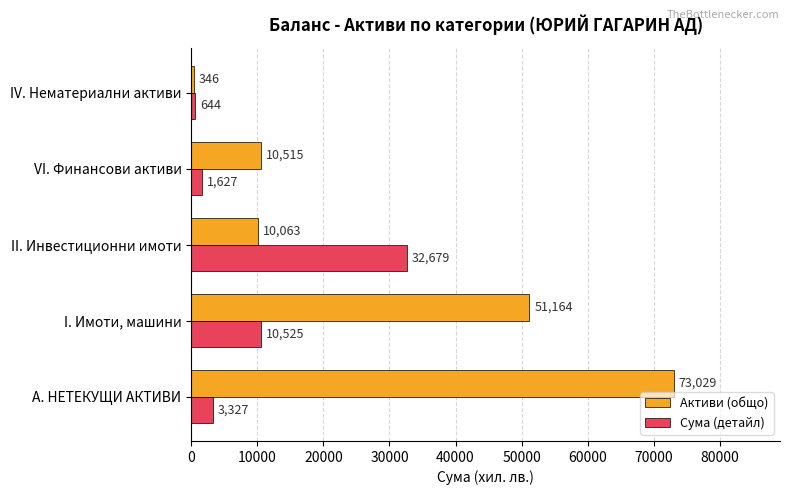

True or false: Активи (общо) has a value of 5760 at II. Инвестиционни имоти.

False